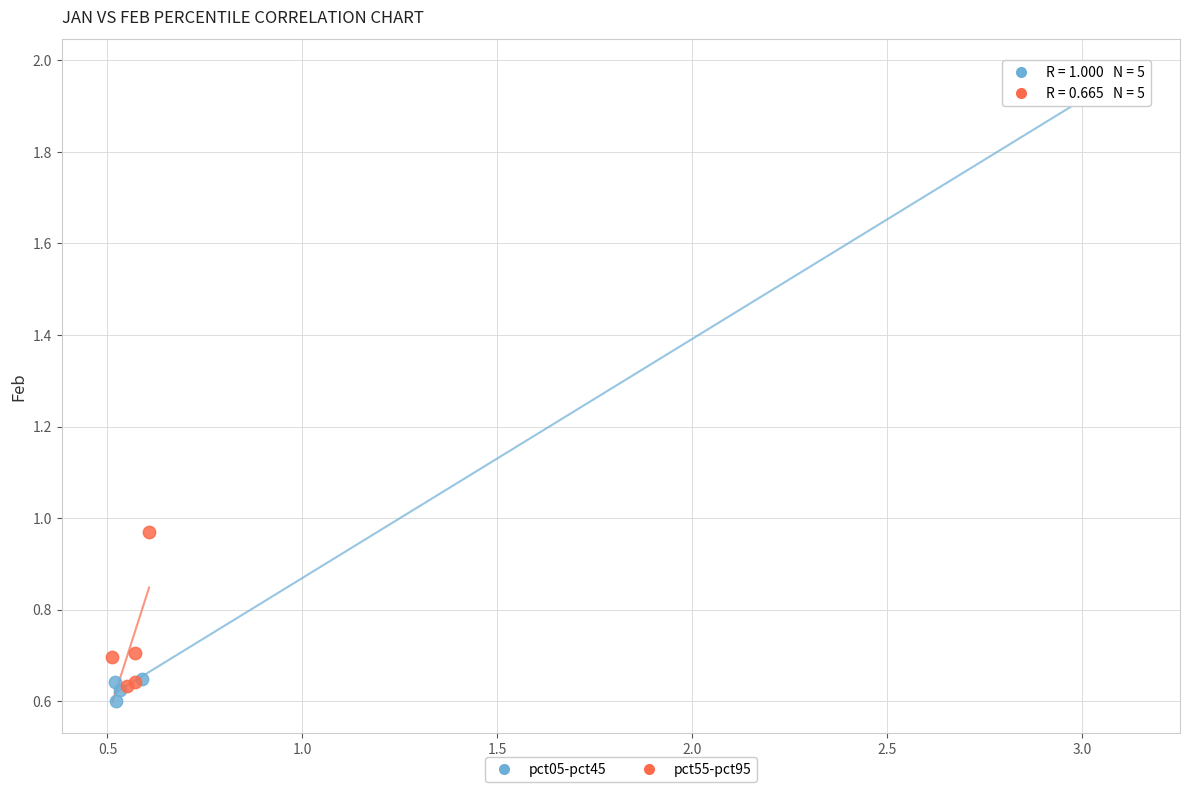

Which series reaches the minimum Y coordinate?

pct05-pct45